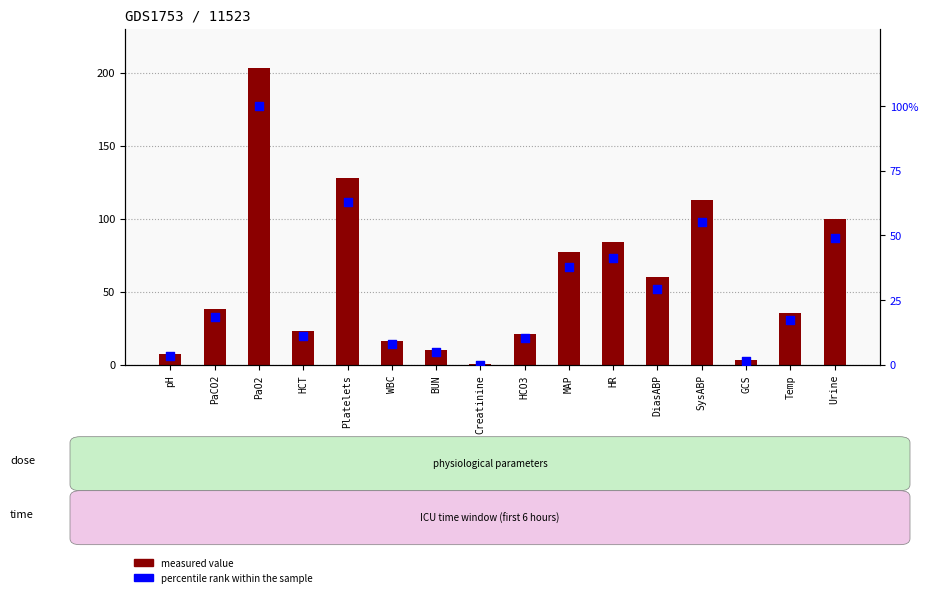

Which series has the largest Y range (max minus min)?

measured value